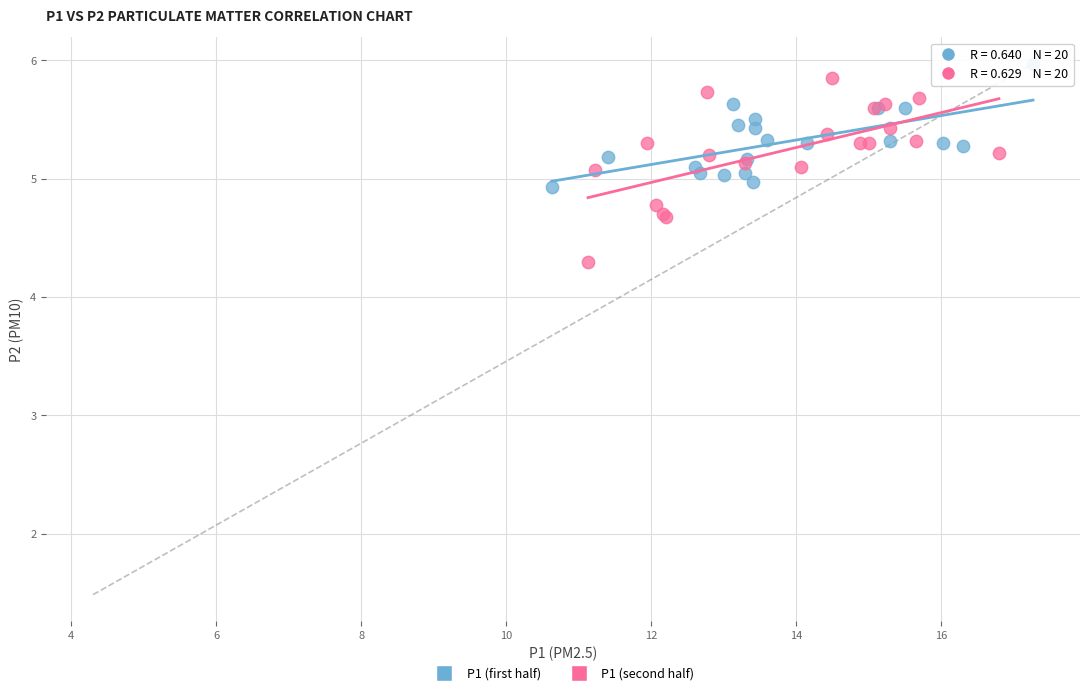

What are all the series names shown in the legend?

P1 (first half), P1 (second half)